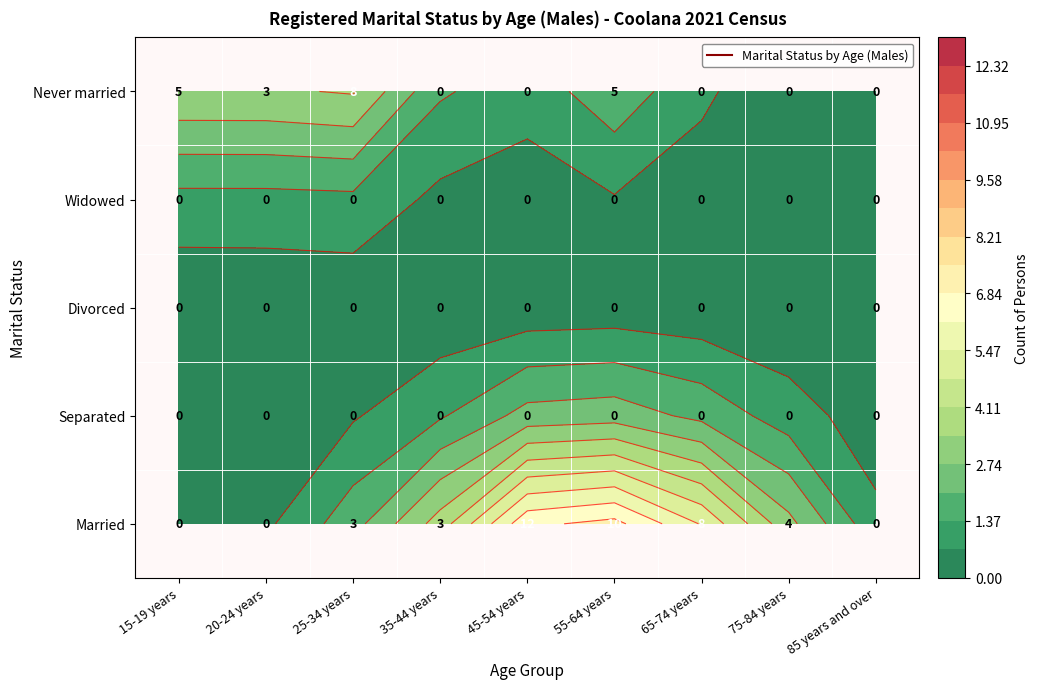

The value of Never married at 75-84 years is -4. True or false?

False